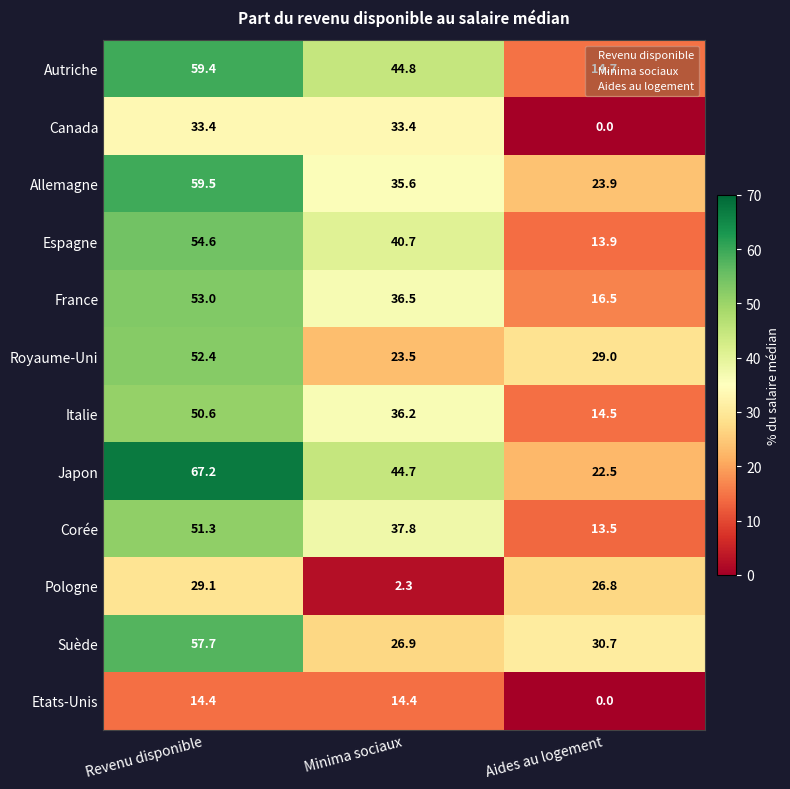

What is the greatest value displayed?

67.2